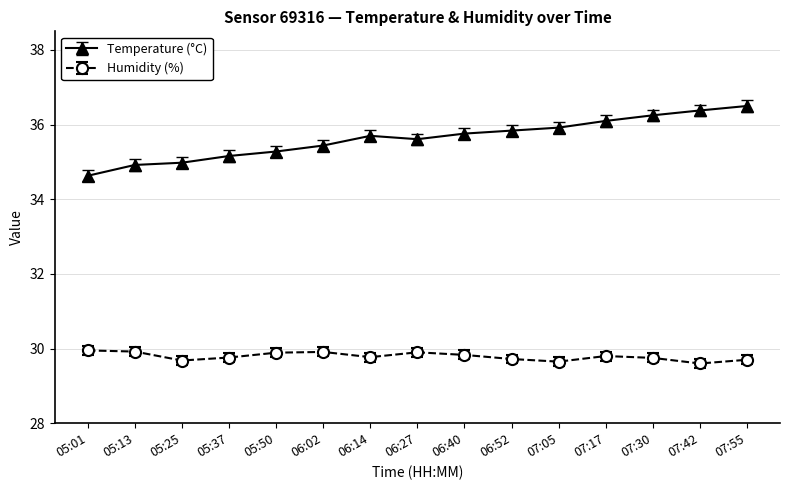

True or false: Temperature (°C) has a value of 36.5 at 07:55.

True